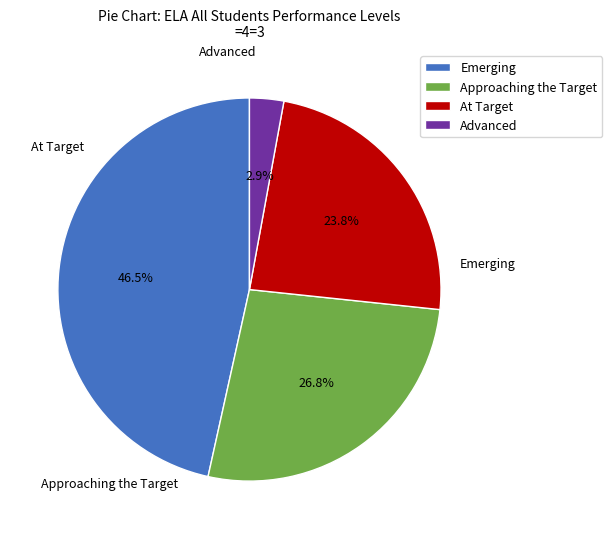

Do Approaching the Target and Emerging together represent more than half of the pie?

Yes